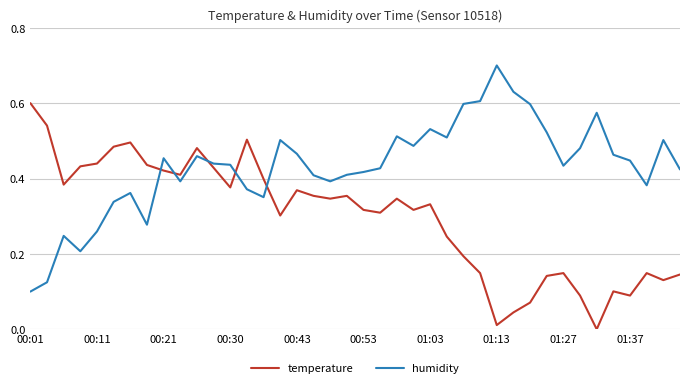

True or false: temperature and humidity intersect in this chart.

True